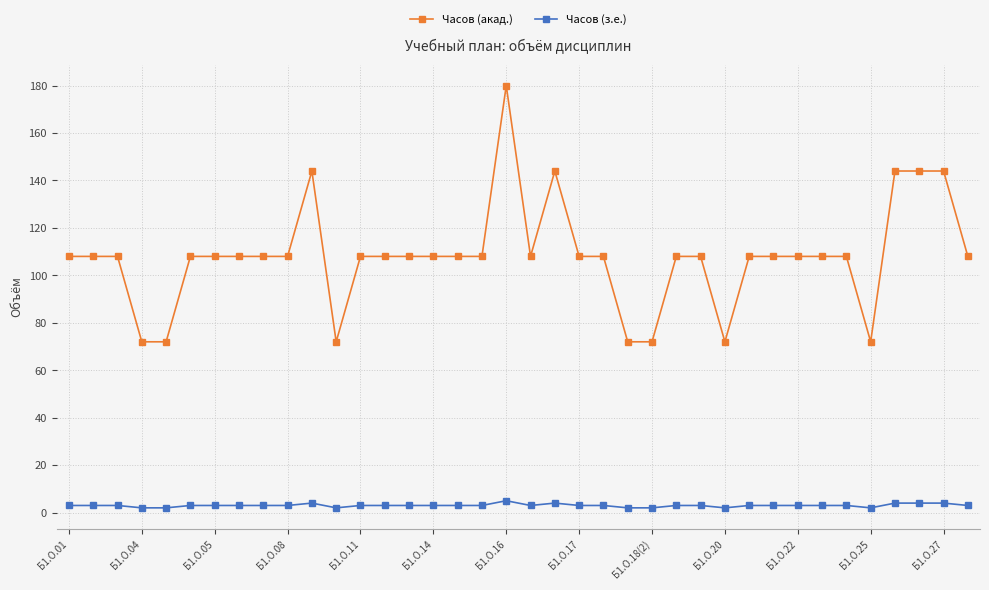

How many lines are shown in the chart?

2